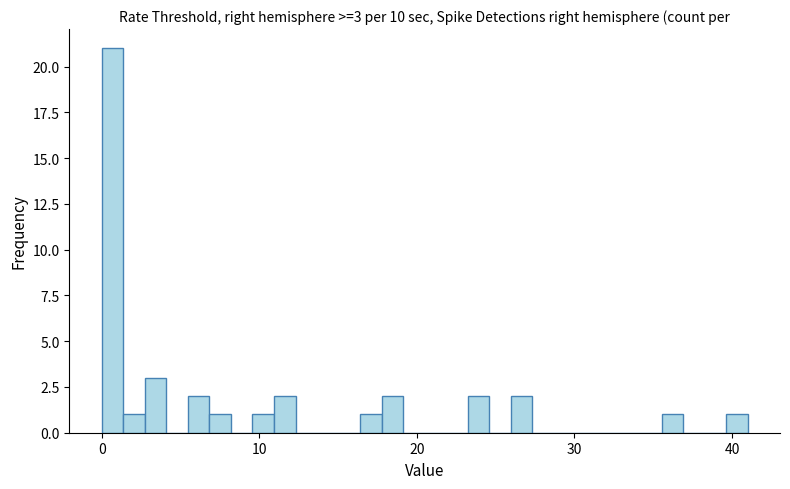

Around what value on the x-axis is the tallest bar? Give the approximate position of its centre, as read against the axis.

1